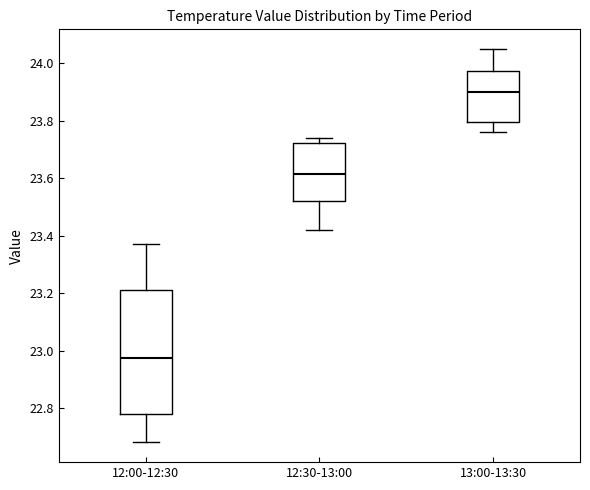

Reading left to right, read every box against the y-axis: the position of its median line, the range the box covers, and the ends of its whiskers. The values are not printed on the chart, so give them approximately, as read against the axis.

12:00-12:30: median 22.98, box 22.78 to 23.22, whiskers 22.68 to 23.38
12:30-13:00: median 23.62, box 23.52 to 23.72, whiskers 23.42 to 23.74
13:00-13:30: median 23.90, box 23.80 to 23.98, whiskers 23.76 to 24.06